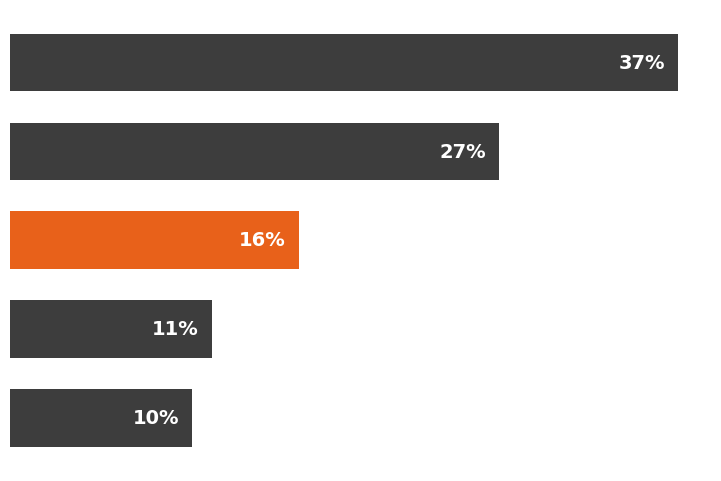

Are the bars horizontal?

Yes